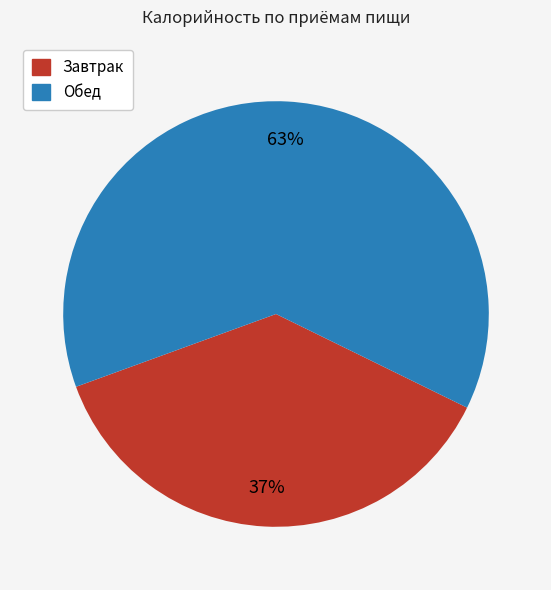

To the nearest percent, what portion does Завтрак represent?

37%